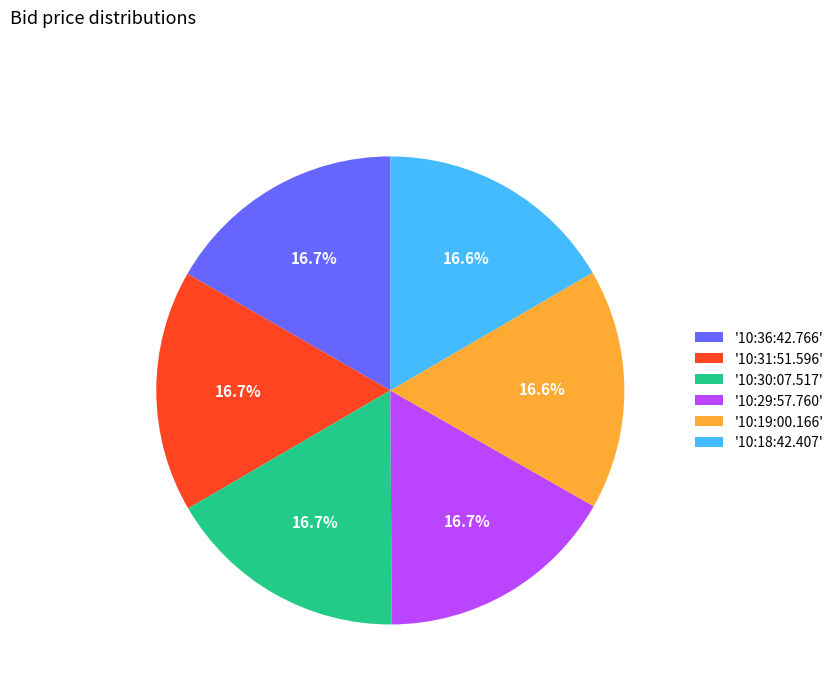

Does any single category account for the majority?

No